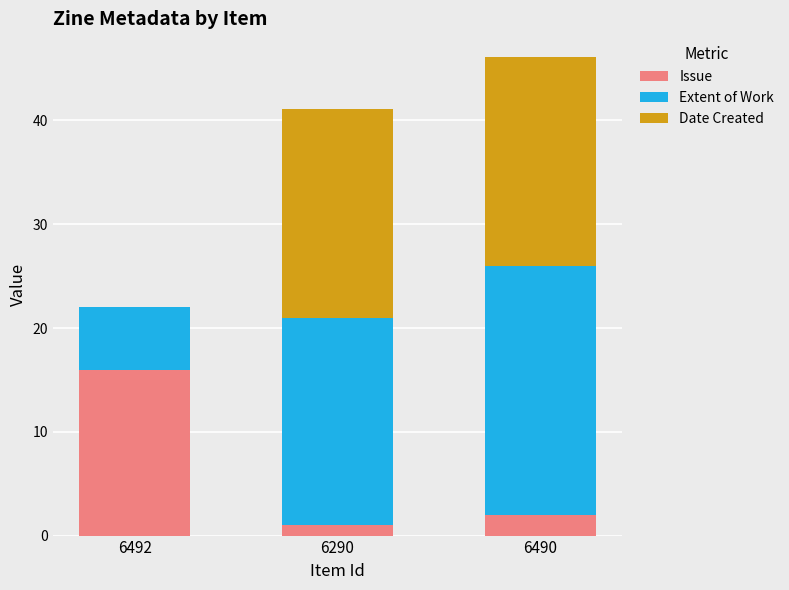

The value of Issue at 6492 is 10.2. True or false?

False